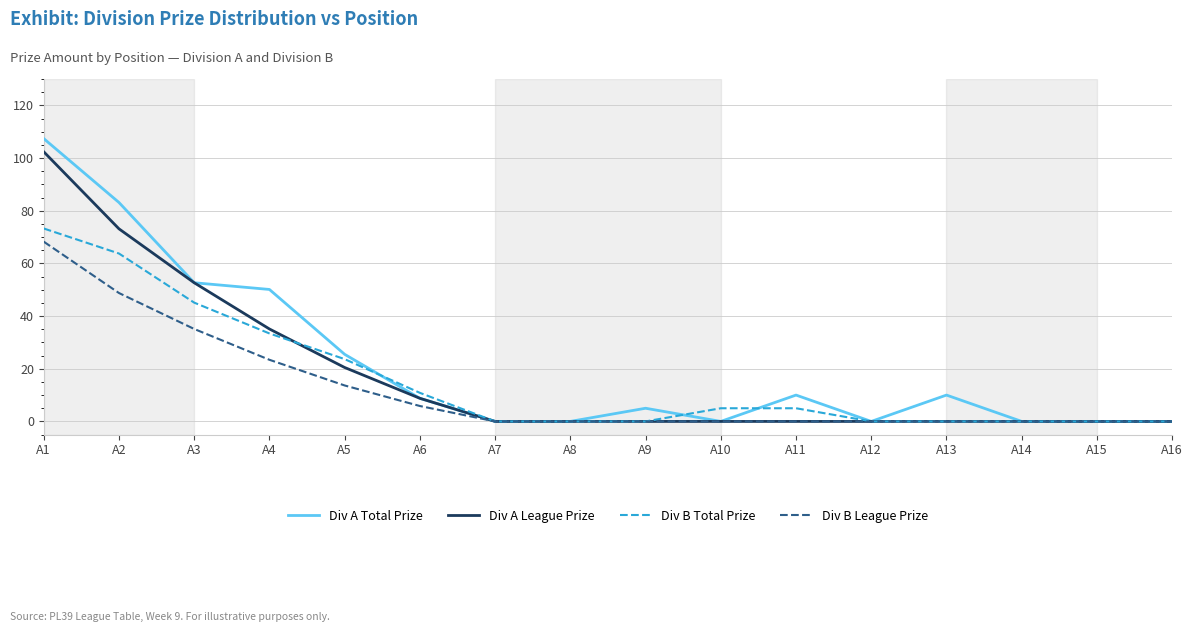

Which series has the widest spread of values?

Div A Total Prize